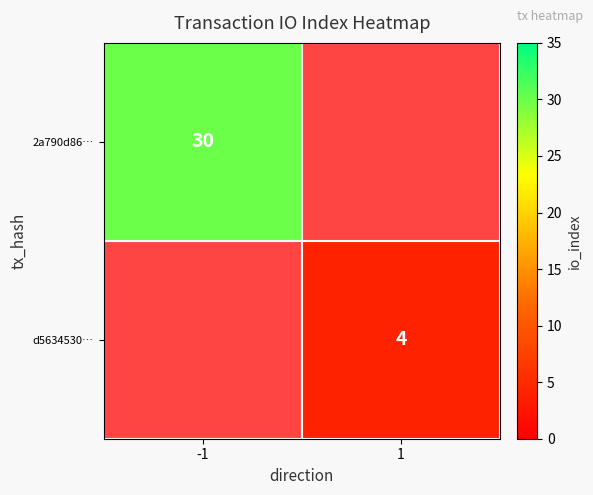

True or false: d5634530… has a value of 6 at 1.

False